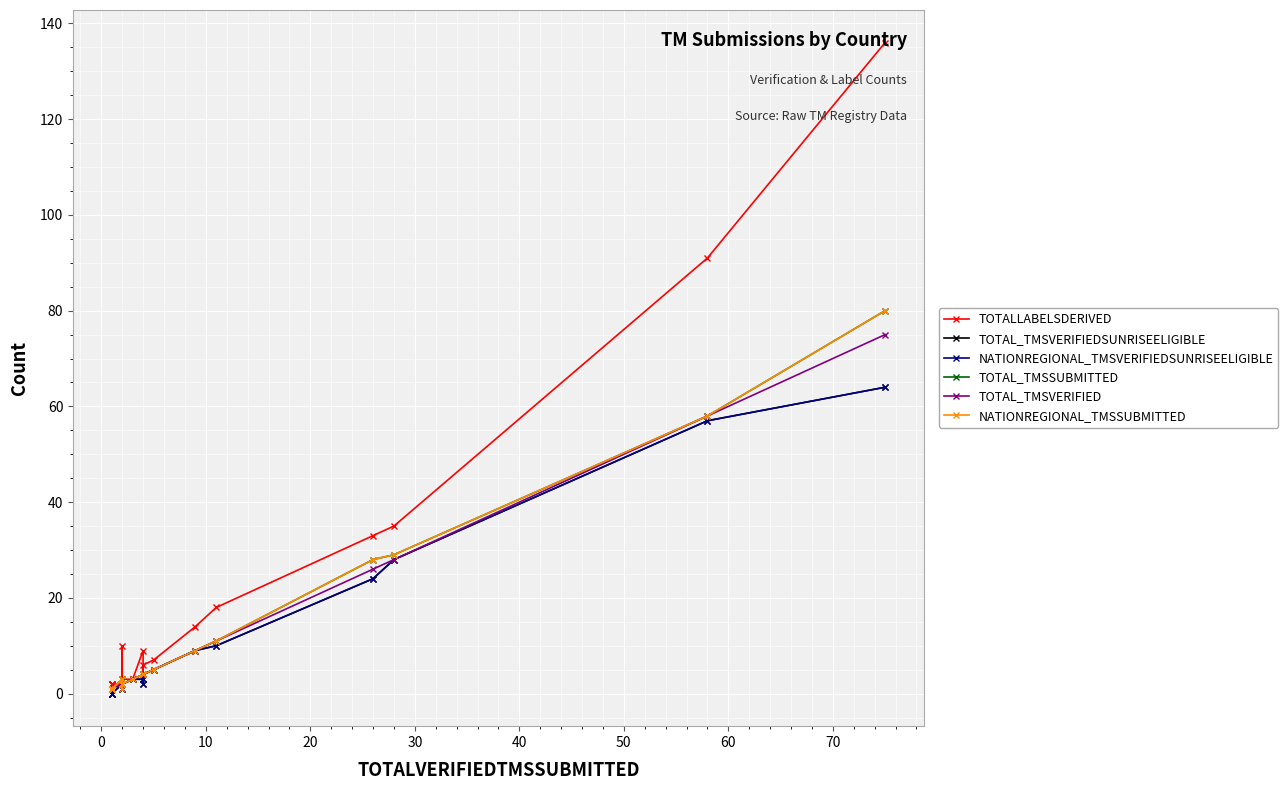

At how many categories does at least one series exceed 66?

2